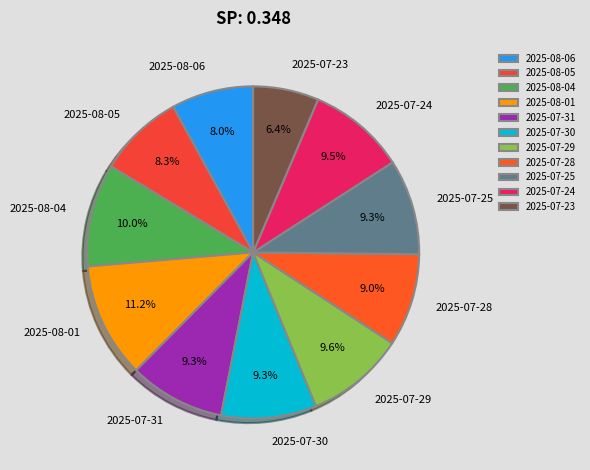

To the nearest percent, what is the difference between the 2025-08-01 and 2025-08-04 slice percentages?

1%